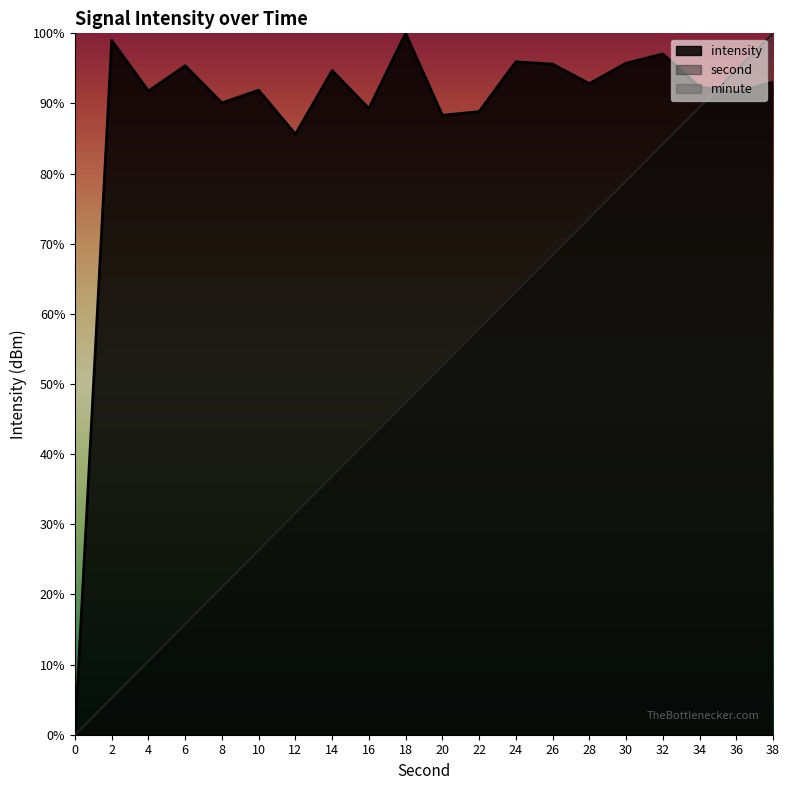

Is it true that second equals 30.8 at 8?

False